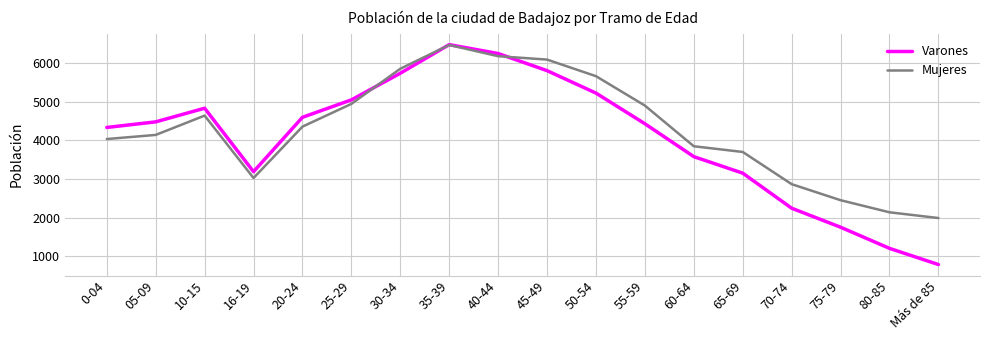

Reading left to right, list all the values displayed in this chart.

Varones: 0-04=4337	05-09=4482	10-15=4835	16-19=3193	20-24=4600	25-29=5051	30-34=5740	35-39=6480	40-44=6250	45-49=5807	50-54=5226	55-59=4433	60-64=3582	65-69=3155	70-74=2248	75-79=1756	80-85=1209	Más de 85=790
Mujeres: 0-04=4038	05-09=4144	10-15=4644	16-19=3029	20-24=4358	25-29=4947	30-34=5856	35-39=6471	40-44=6181	45-49=6093	50-54=5664	55-59=4903	60-64=3851	65-69=3703	70-74=2870	75-79=2455	80-85=2142	Más de 85=1994